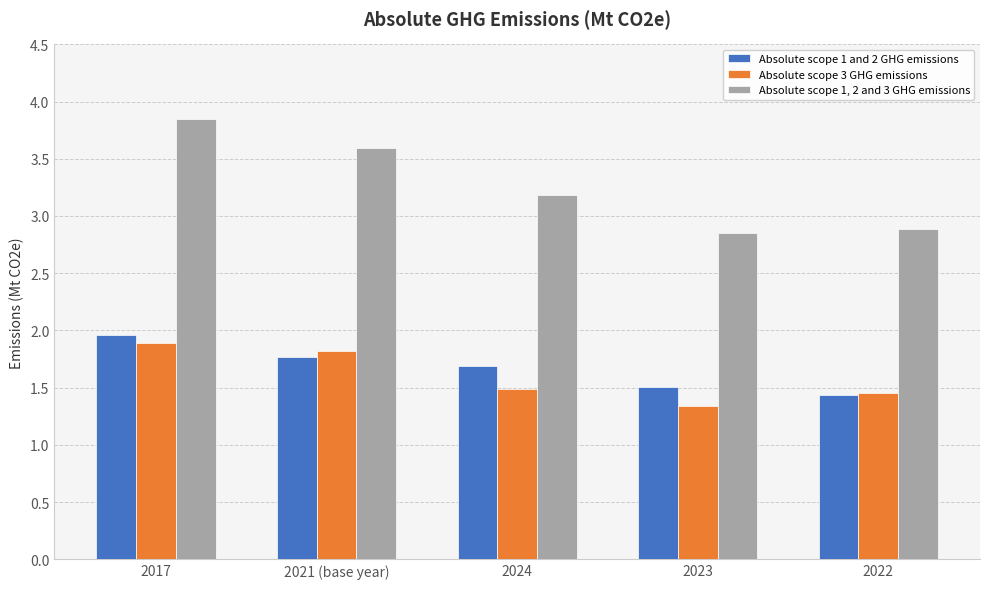

Is it true that Absolute scope 1 and 2 GHG emissions equals 1.5 at 2023?

True